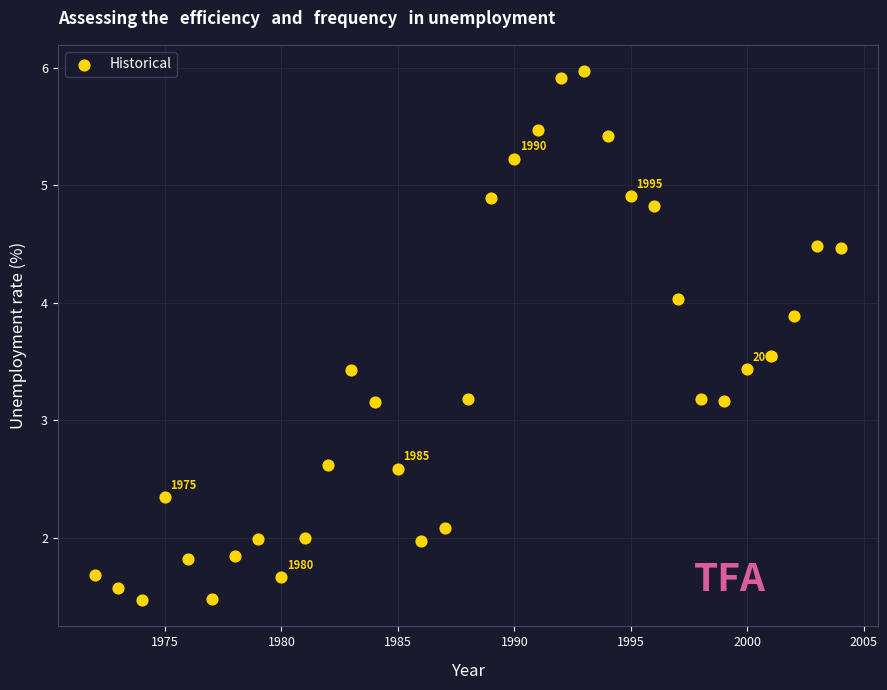

What is the range of Y values (max minus min)?

4.5